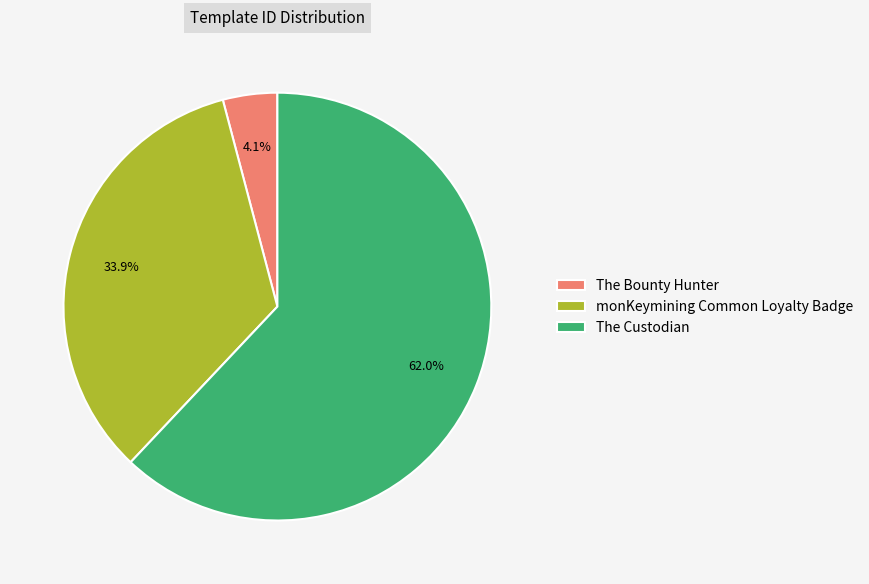

Which category has the smallest portion of the pie?

The Bounty Hunter